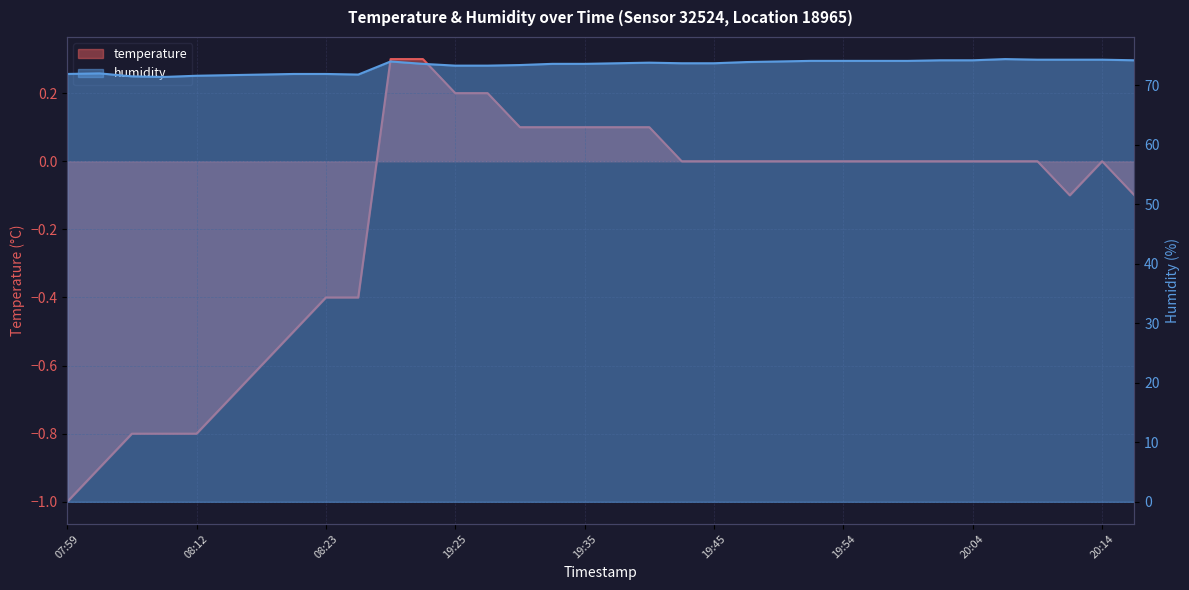

Which series has the largest total across all categories?

humidity